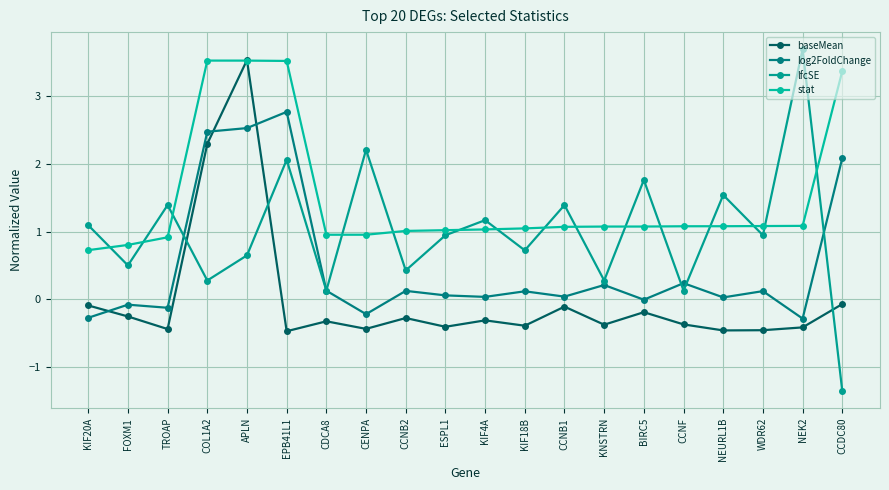

True or false: lfcSE has a value of 0.3 at COL1A2.

True